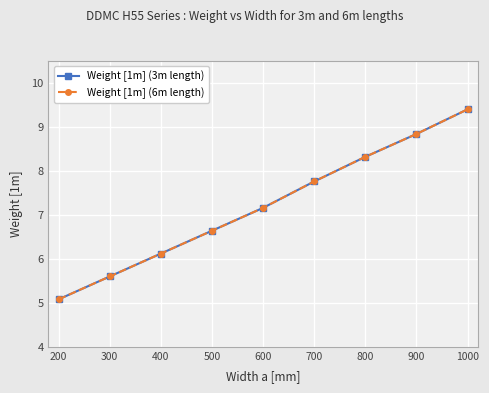

Which label corresponds to the largest value in the chart?

1000